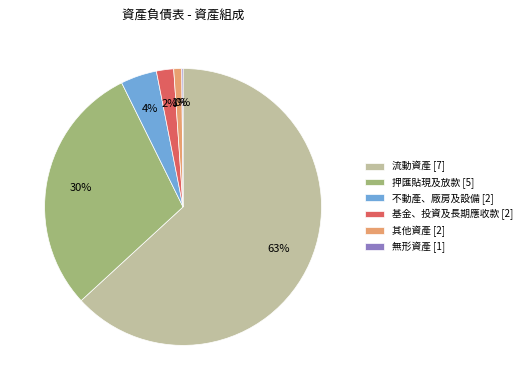

To the nearest percent, what is the difference between the largest and smallest slice percentages?

63%